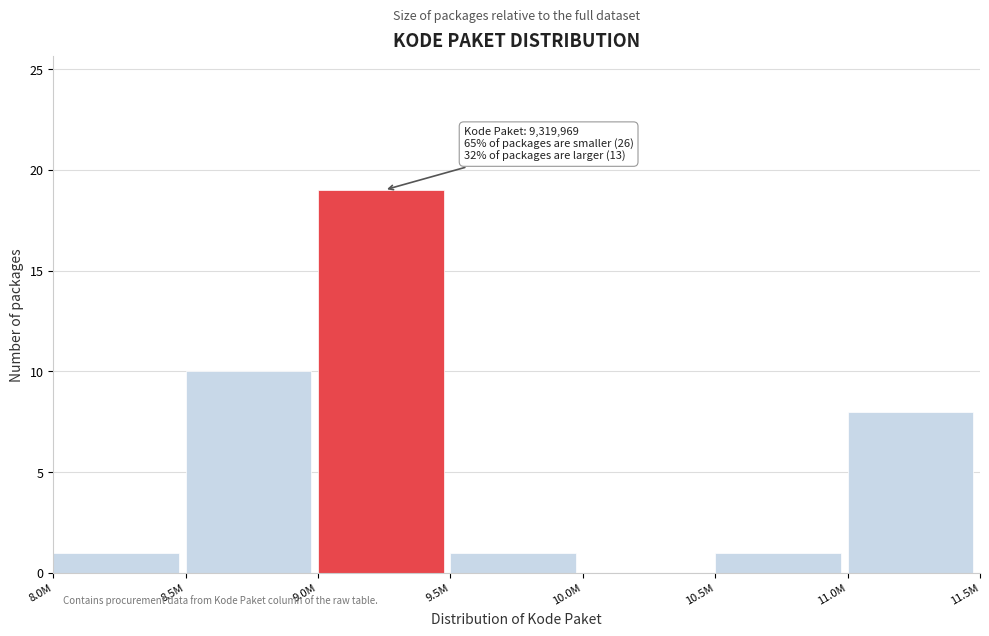

Reading right to left, transcribe all the data shown in this chart.

11.0M=8	10.5M=1	10.0M=0	9.5M=1	9.0M=19	8.5M=10	8.0M=1